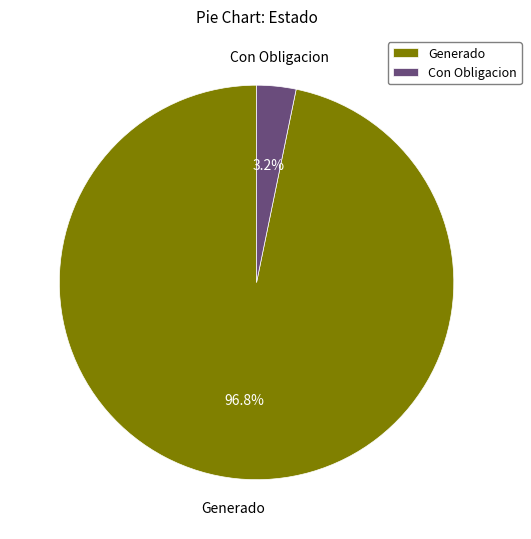

How many slices are in this pie chart?

2